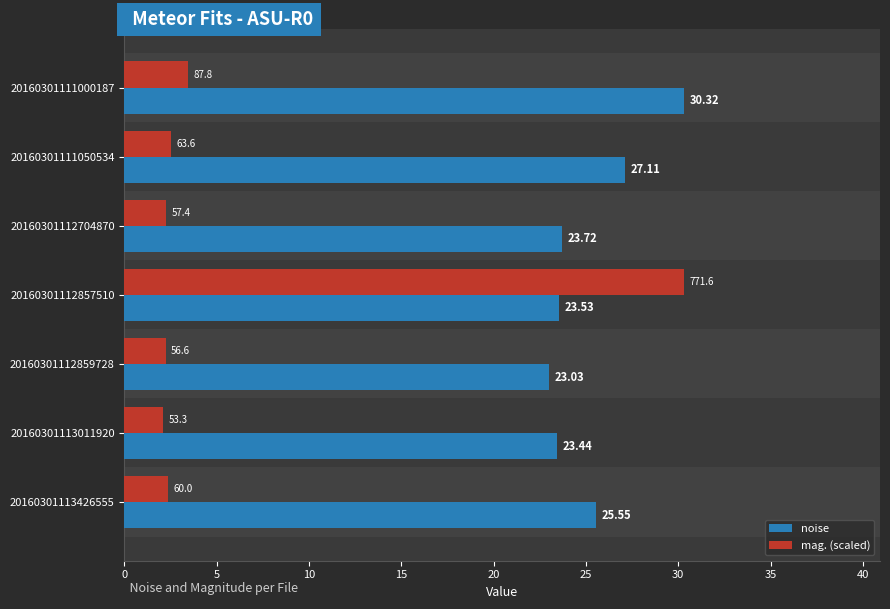

At which category is the sum across all series the highest?

20160301112857510